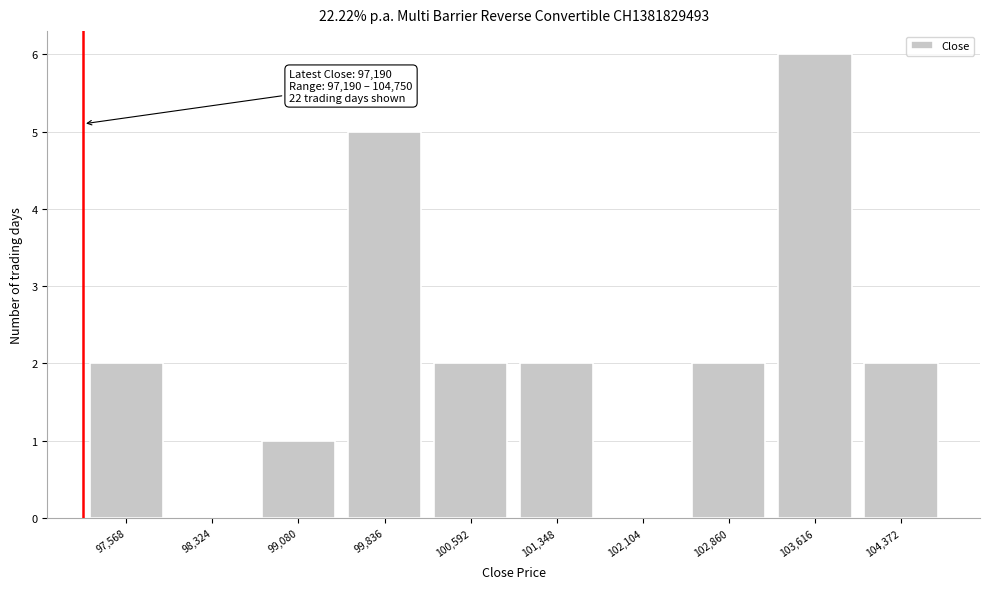

Over which range of the x-axis is the bar tallest?

103200 to 104000